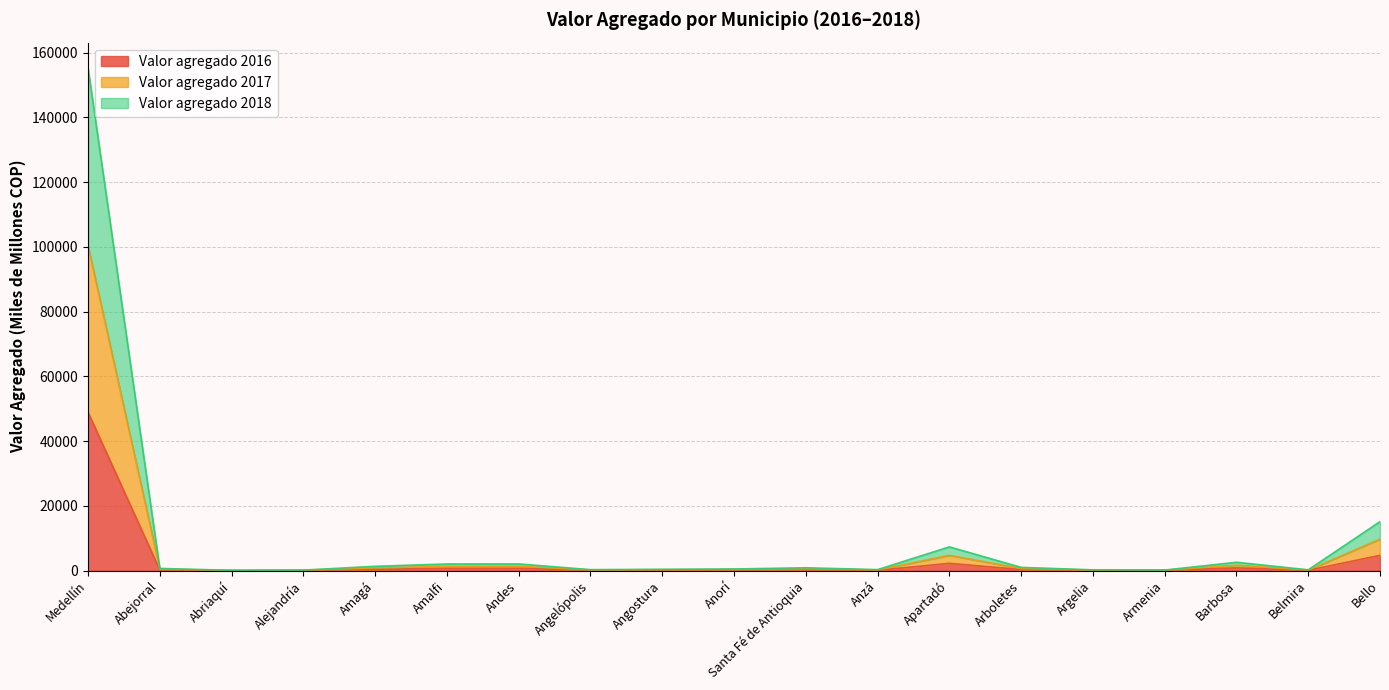

True or false: Valor agregado 2016 and Valor agregado 2018 intersect in this chart.

False